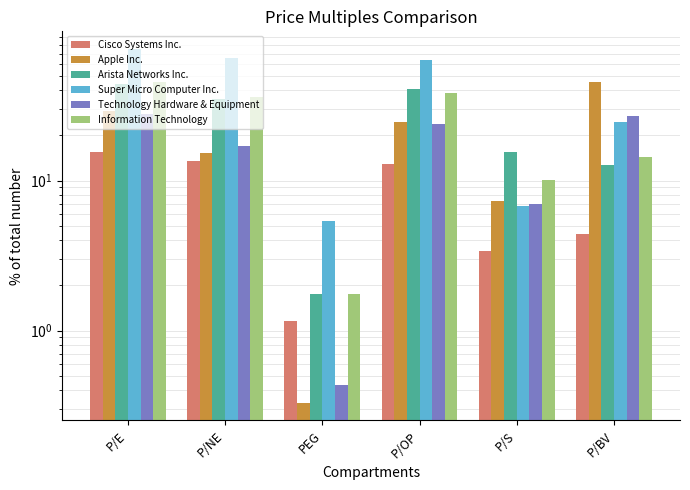

What is the total value across all series at P/E?

236.5